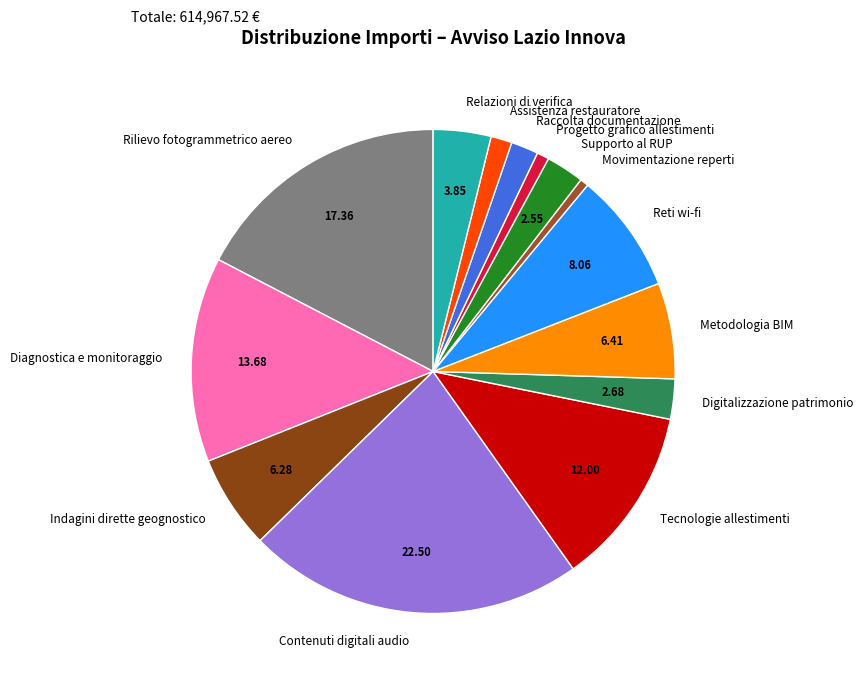

How many segments does this pie chart have?

14